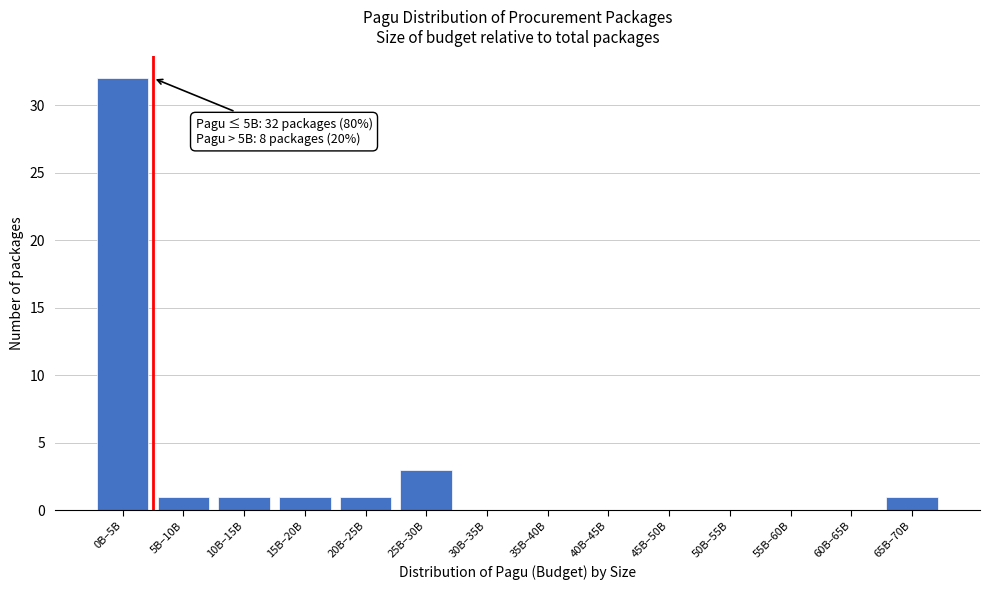

Reading left to right, extract all data points from this chart.

0B–5B=32	5B–10B=1	10B–15B=1	15B–20B=1	20B–25B=1	25B–30B=3	30B–35B=0	35B–40B=0	40B–45B=0	45B–50B=0	50B–55B=0	55B–60B=0	60B–65B=0	65B–70B=1